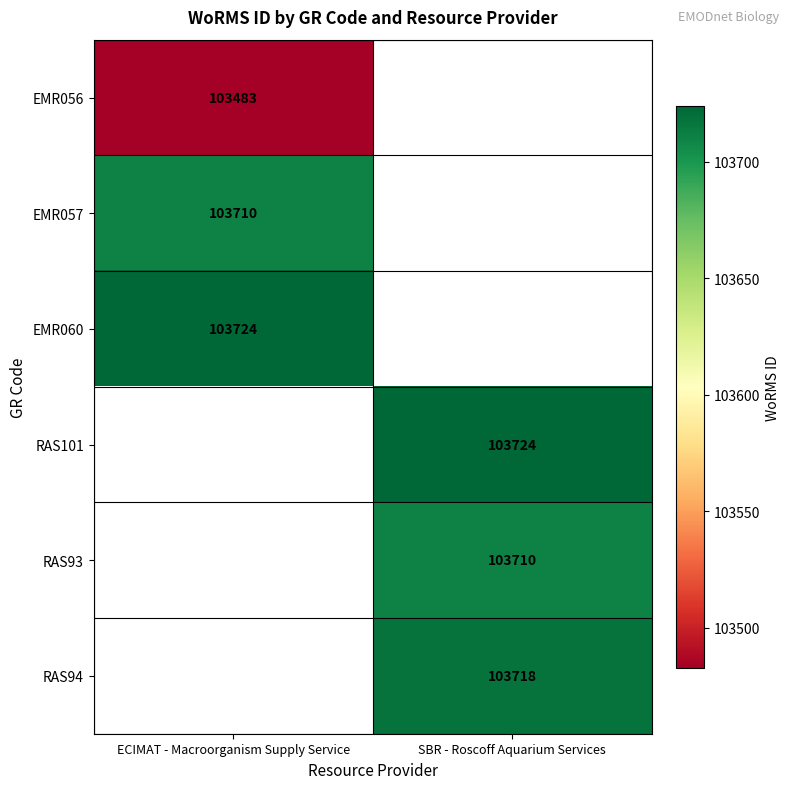

True or false: EMR057 has a value of 103710 at ECIMAT - Macroorganism Supply Service.

True